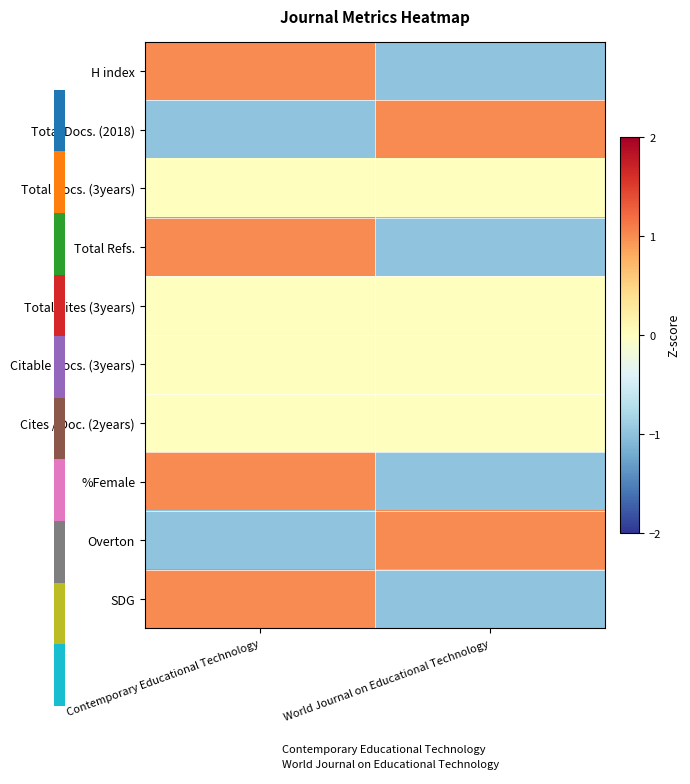

Reading right to left, what are all the values shown in this chart?

H index: World Journal on Educational Technology=-1	Contemporary Educational Technology=1
Total Docs. (2018): World Journal on Educational Technology=1	Contemporary Educational Technology=-1
Total Docs. (3years): World Journal on Educational Technology=0	Contemporary Educational Technology=0
Total Refs.: World Journal on Educational Technology=-1	Contemporary Educational Technology=1
Total Cites (3years): World Journal on Educational Technology=0	Contemporary Educational Technology=0
Citable Docs. (3years): World Journal on Educational Technology=0	Contemporary Educational Technology=0
Cites / Doc. (2years): World Journal on Educational Technology=0	Contemporary Educational Technology=0
%Female: World Journal on Educational Technology=-1	Contemporary Educational Technology=1
Overton: World Journal on Educational Technology=1	Contemporary Educational Technology=-1
SDG: World Journal on Educational Technology=-1	Contemporary Educational Technology=1